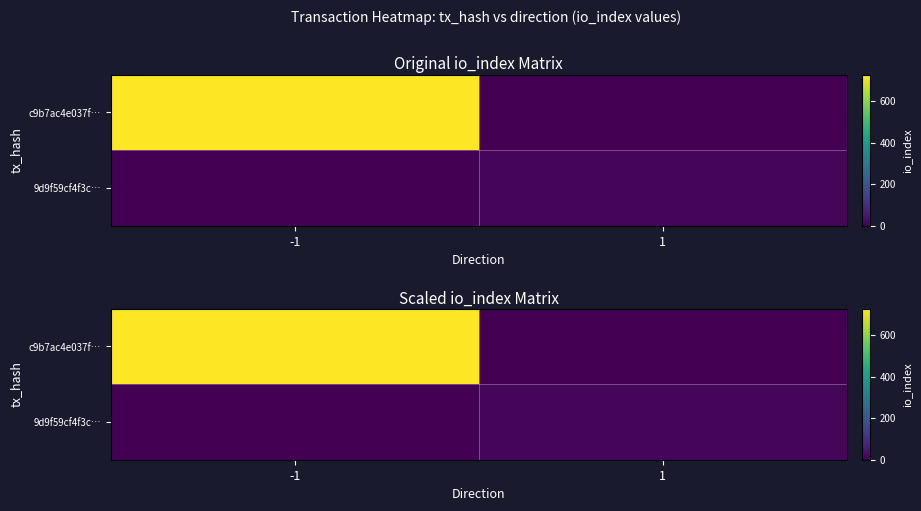

At how many categories does at least one series exceed 338?

1